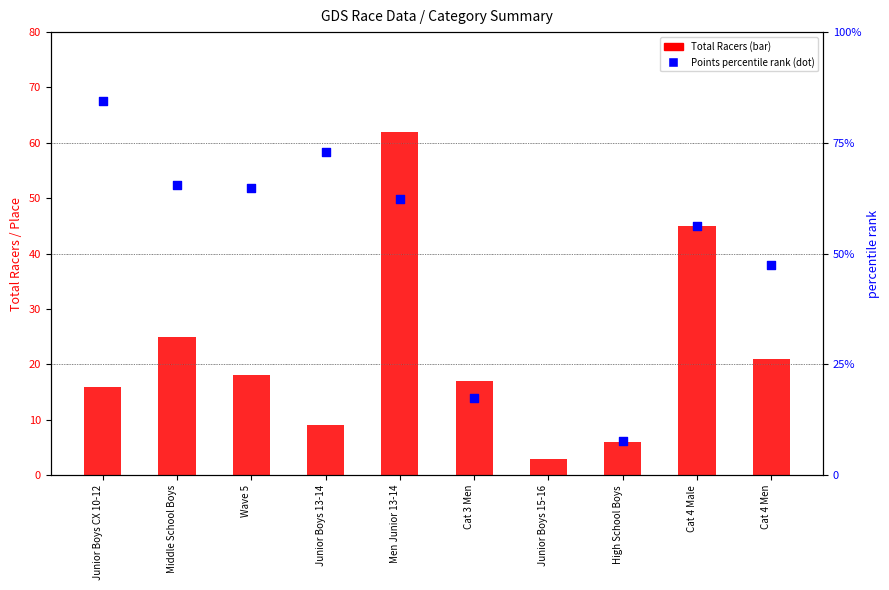

At how many categories does at least one series exceed 7?

9